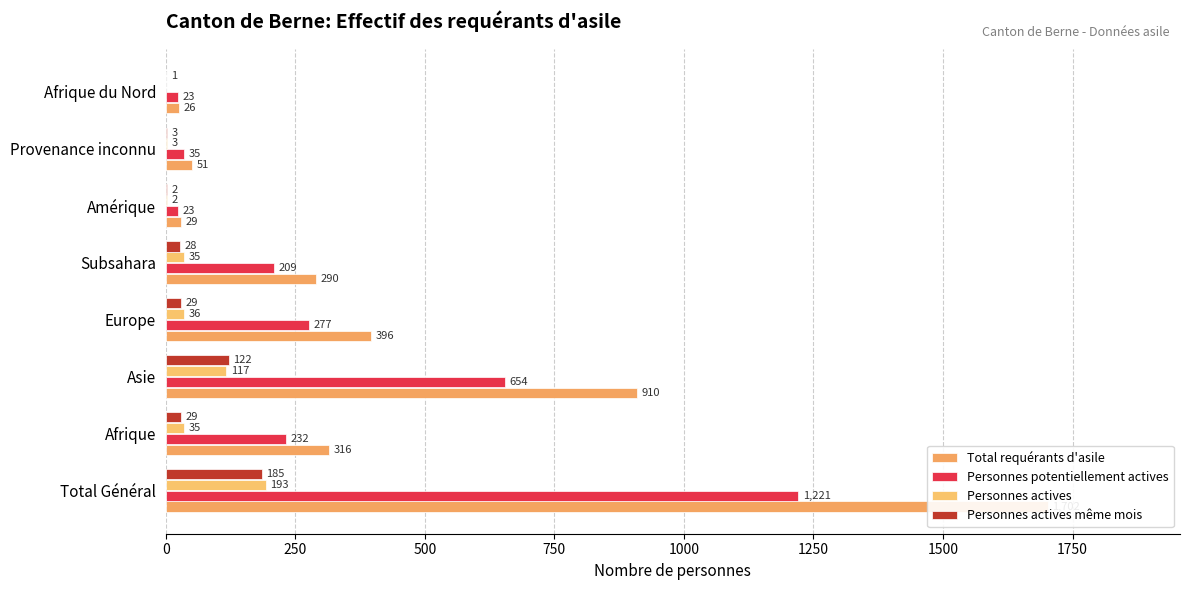

Reading right to left, list all the values displayed in this chart.

Total requérants d'asile: 26	51	29	290	396	910	316	1702
Personnes potentiellement actives: 23	35	23	209	277	654	232	1221
Personnes actives: 0	3	2	35	36	117	35	193
Personnes actives même mois: 1	3	2	28	29	122	29	185